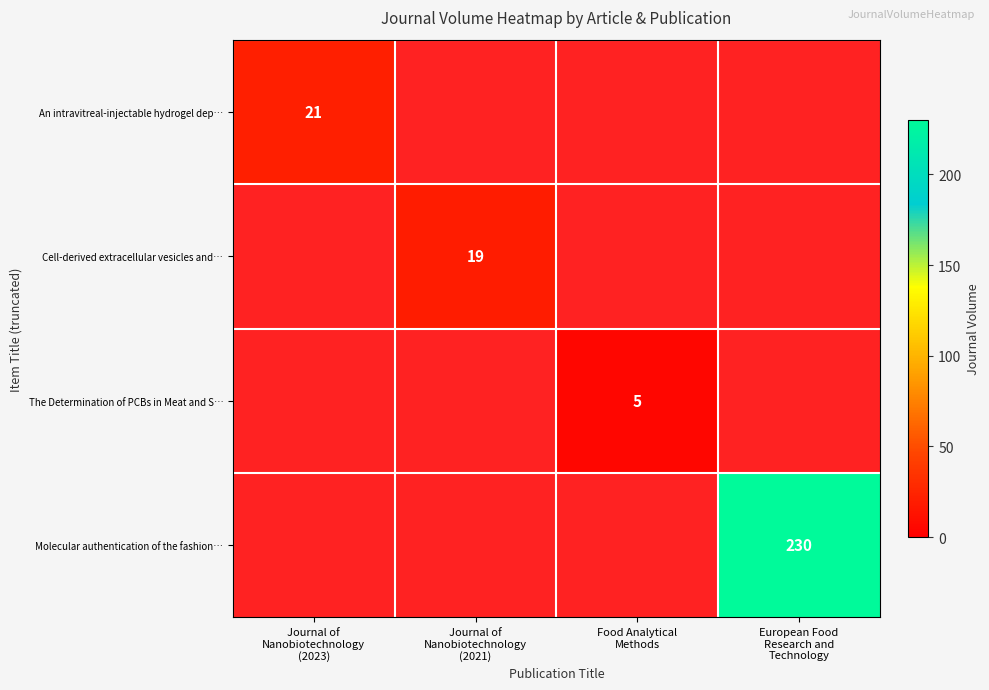

At which label is An intravitreal-injectable hydrogel dep… closest to 21?

Journal of Nanobiotechnology (2023)